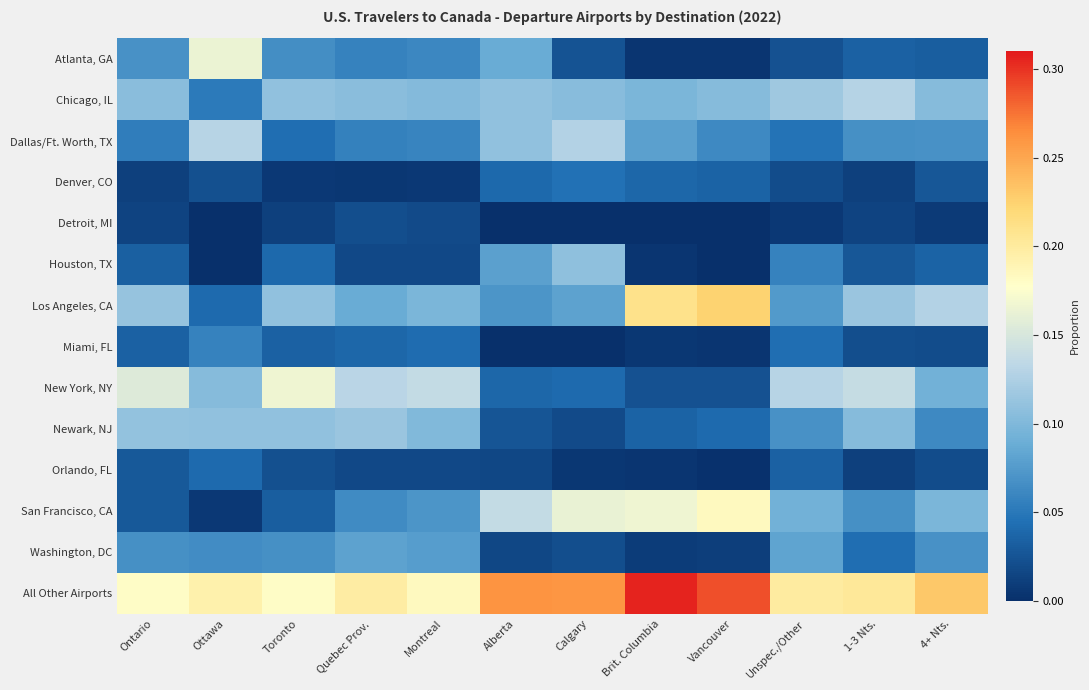

List the series in order of their peak value, highest first.

All Other Airports, Los Angeles, CA, San Francisco, CA, New York, NY, Atlanta, GA, Dallas/Ft. Worth, TX, Chicago, IL, Newark, NJ, Houston, TX, Washington, DC, Miami, FL, Denver, CO, Orlando, FL, Detroit, MI